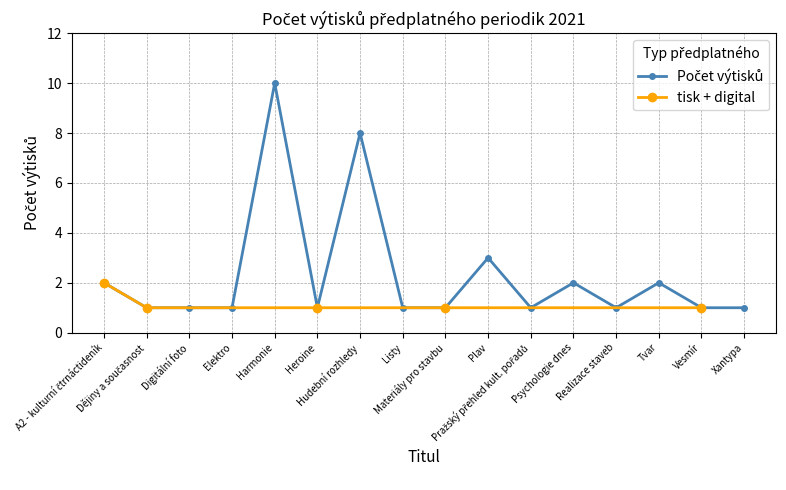

What is the value of the 4th point from the left?

1